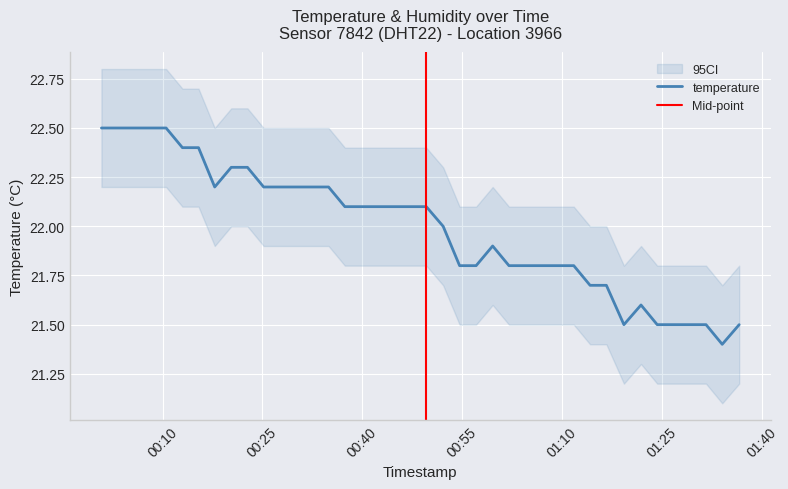

What position from the left is 2022-08-19T00:44:42?

19